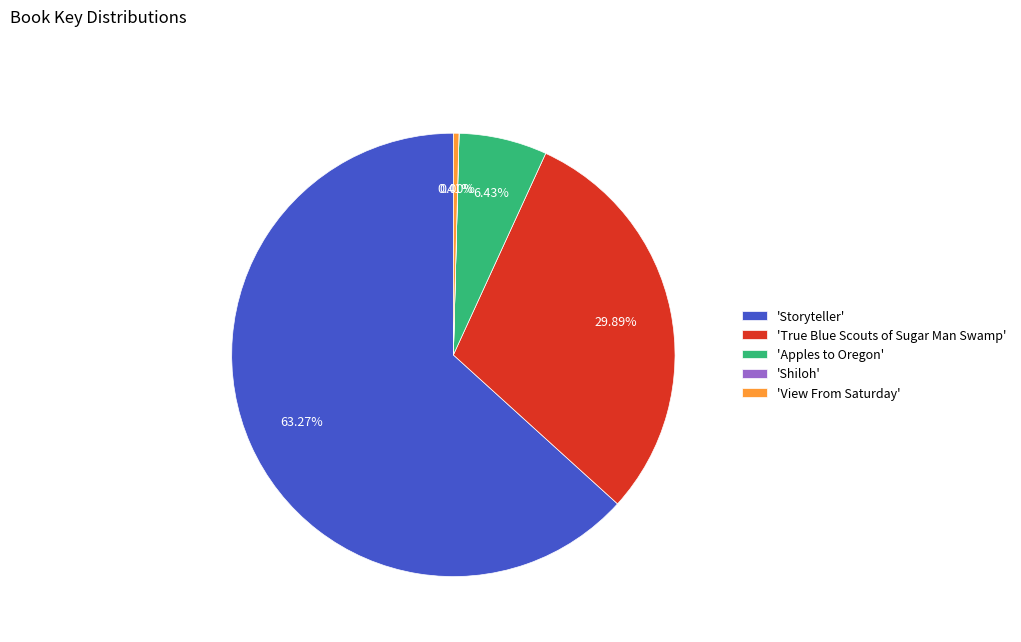

Which category has the biggest portion of the pie?

'Storyteller'